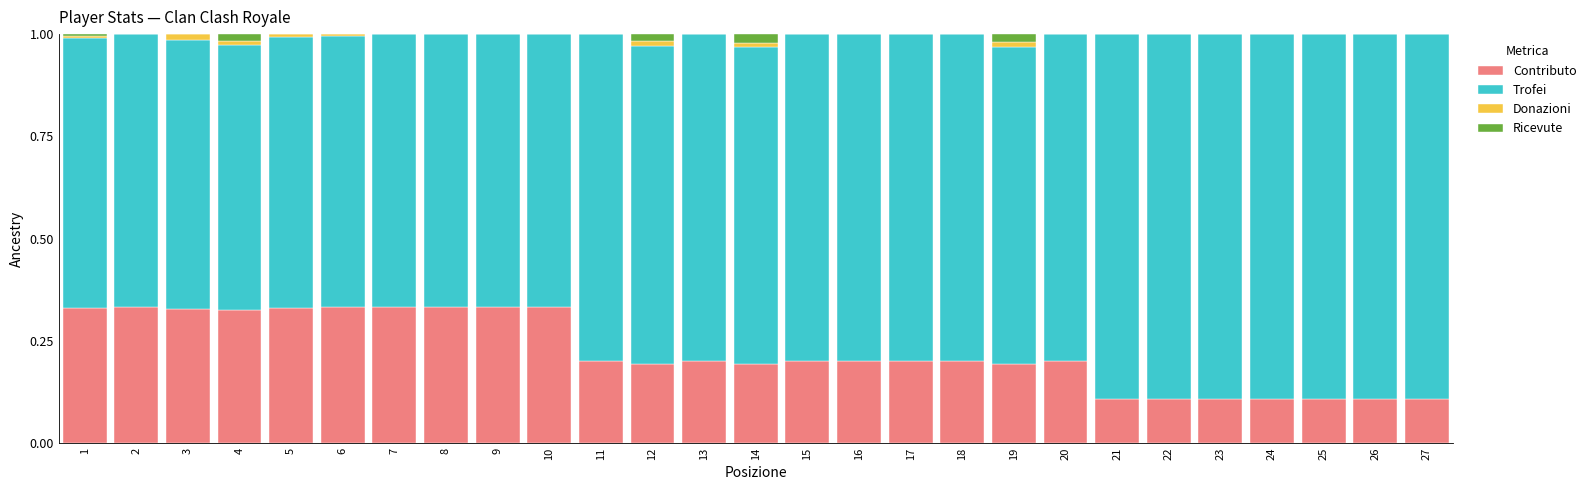

List the labels in order of Ricevute value, largest first.

14, 19, 12, 4, 1, 2, 3, 5, 6, 7, 8, 9, 10, 11, 13, 15, 16, 17, 18, 20, 21, 22, 23, 24, 25, 26, 27